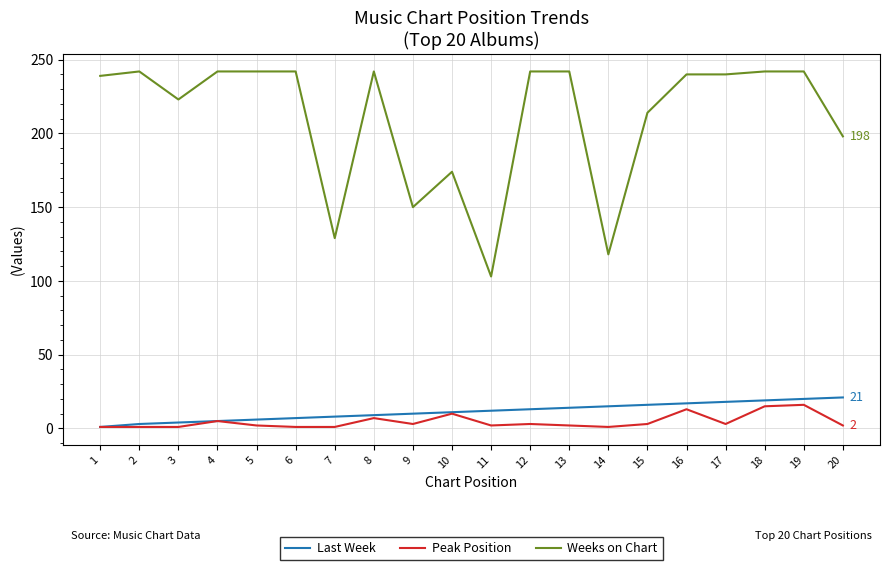

What is the spread (max minus min) of values at 14?

117